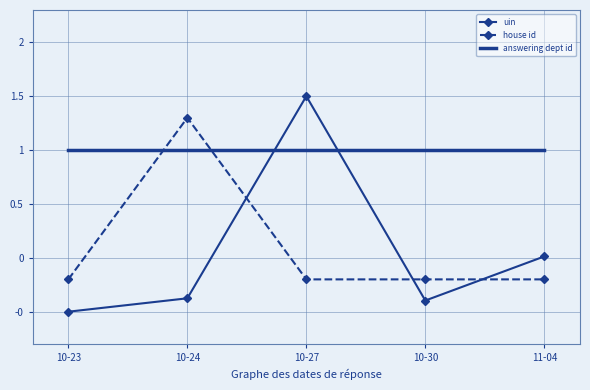

What are all the series names shown in the legend?

uin, house id, answering dept id